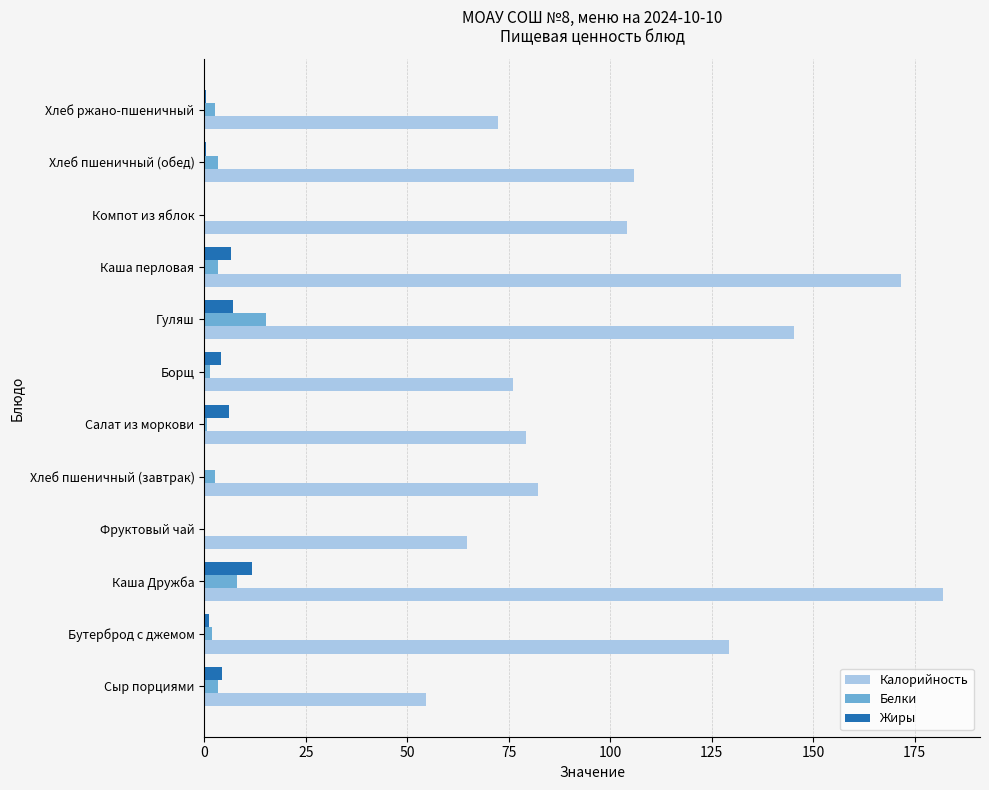

Count the number of data series in this chart.

3